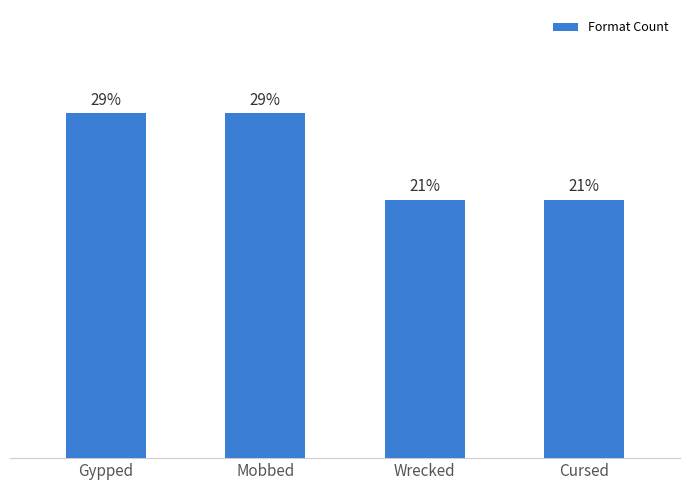

Are the bars horizontal?

No